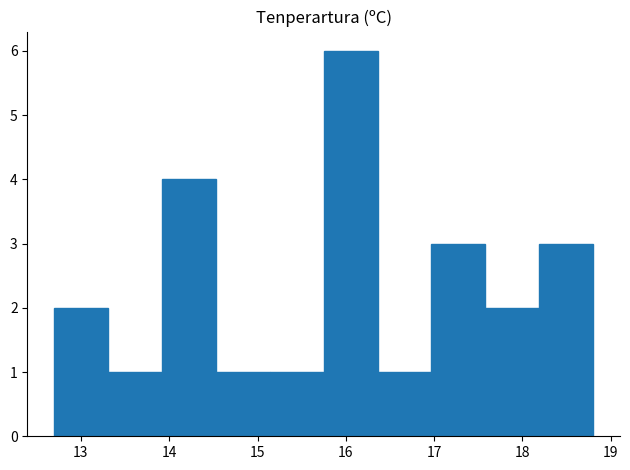

Reading left to right, transcribe this chart: for each bar, give the range it covers on the x-axis and its height. Neither the bar edges nor the heights are printed on the chart, so give them approximately, as read against the axes.

12.70 to 13.31: 2
13.31 to 13.92: 1
13.92 to 14.53: 4
14.53 to 15.14: 1
15.14 to 15.75: 1
15.75 to 16.36: 6
16.36 to 16.97: 1
16.97 to 17.58: 3
17.58 to 18.19: 2
18.19 to 18.80: 3